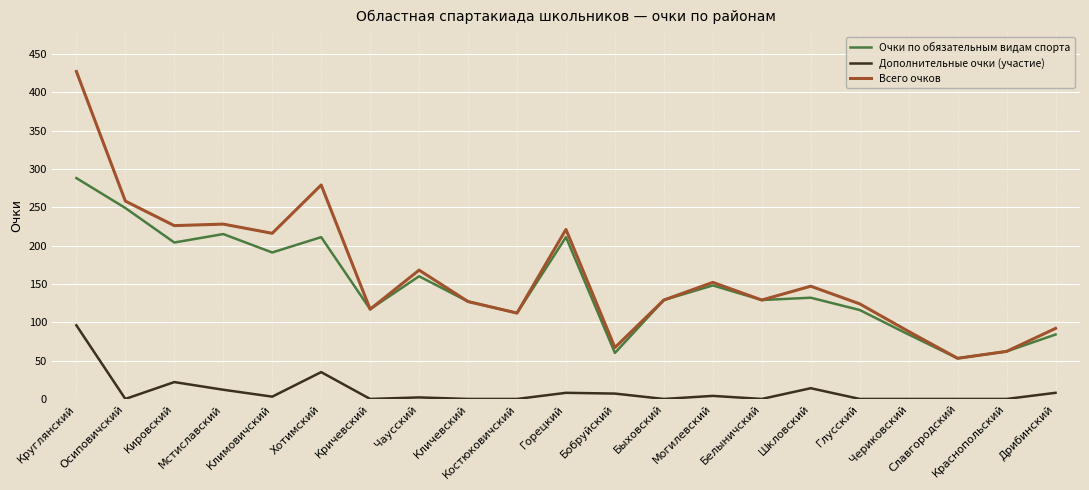

Rank the series by their maximum value, from lowest to highest.

Дополнительные очки (участие), Очки по обязательным видам спорта, Всего очков